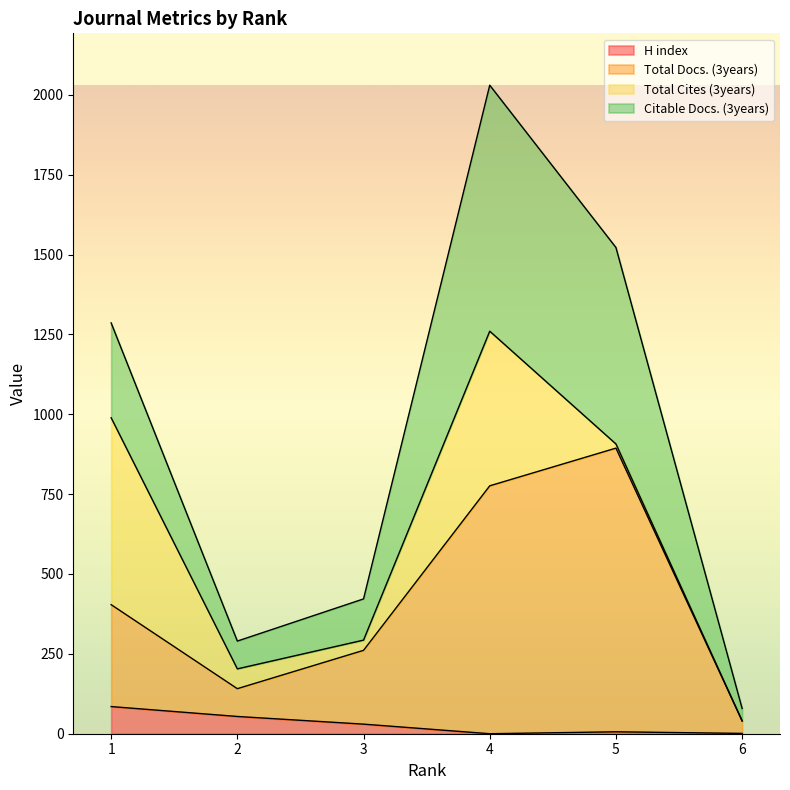

True or false: H index and Total Docs. (3years) intersect in this chart.

False